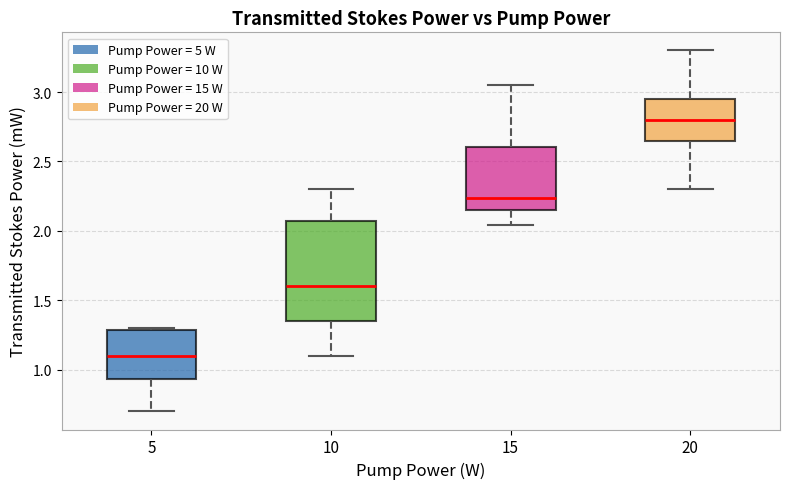

Which box has the lowest median line?

5